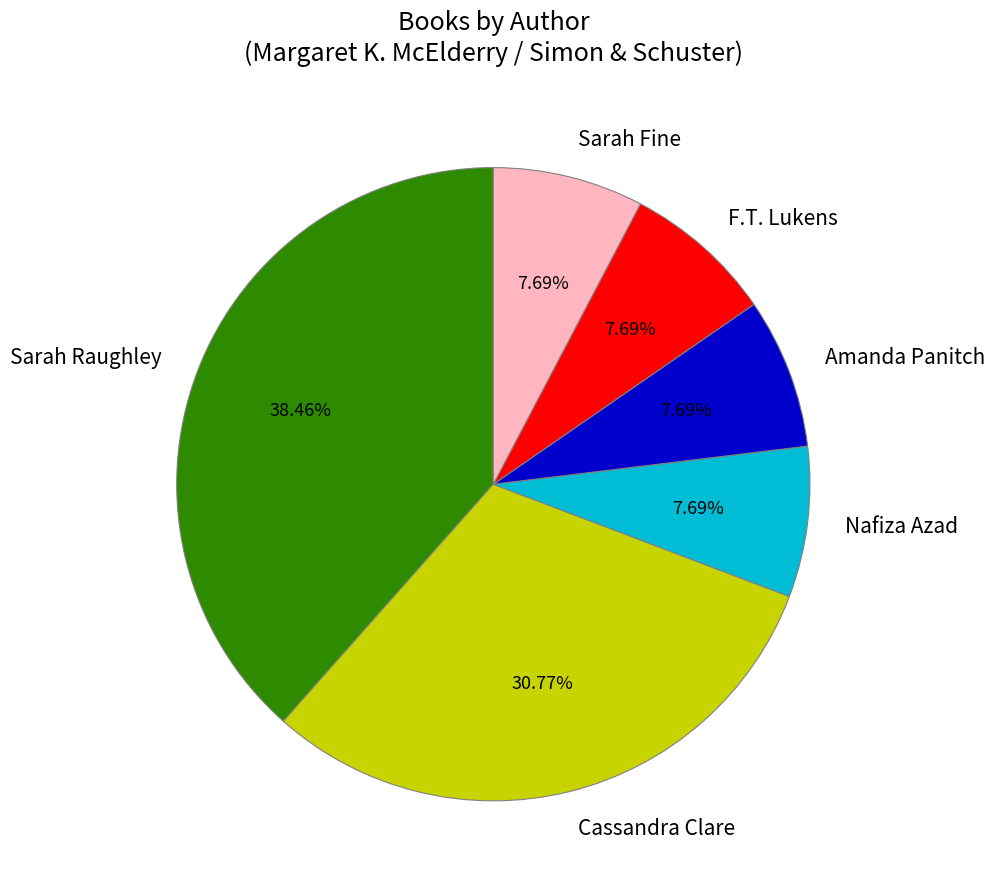

Which has a higher value, Cassandra Clare or Nafiza Azad?

Cassandra Clare